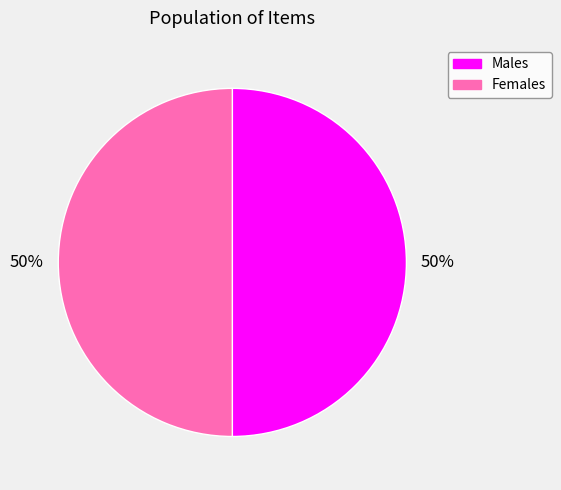

To the nearest percent, what is the average slice percentage?

50%